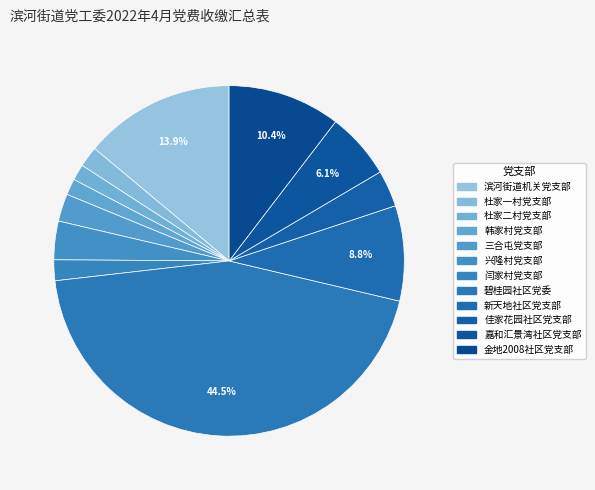

The 新天地社区党支部 slice represents 9% of the pie. True or false?

True